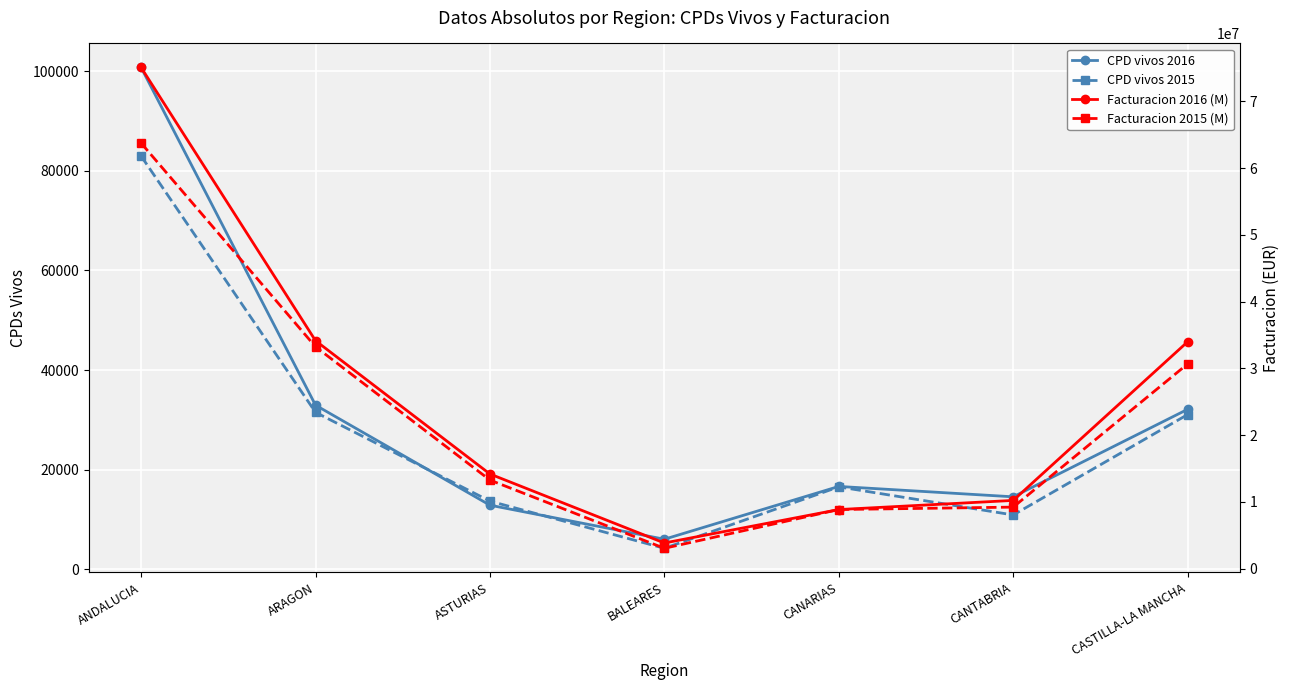

Reading right to left, what are all the values shown in this chart?

CPD vivos 2016: CASTILLA-LA MANCHA=32135.0	CANTABRIA=14579.0	CANARIAS=16661.0	BALEARES=6069.0	ASTURIAS=12898.0	ARAGON=32960.0	ANDALUCIA=100707.0
CPD vivos 2015: CASTILLA-LA MANCHA=31080.0	CANTABRIA=10938.0	CANARIAS=16572.0	BALEARES=4250.0	ASTURIAS=13712.0	ARAGON=31528.0	ANDALUCIA=82943.0
Facturacion 2016 (M): CASTILLA-LA MANCHA=33997168.5	CANTABRIA=10230499.9	CANARIAS=8859120.2	BALEARES=3850888.9	ASTURIAS=14184997.3	ARAGON=34155122.1	ANDALUCIA=75086099.7
Facturacion 2015 (M): CASTILLA-LA MANCHA=30678936.7	CANTABRIA=9226280.2	CANARIAS=8865245.9	BALEARES=3056529.1	ASTURIAS=13275832.7	ARAGON=33247462.4	ANDALUCIA=63762006.8